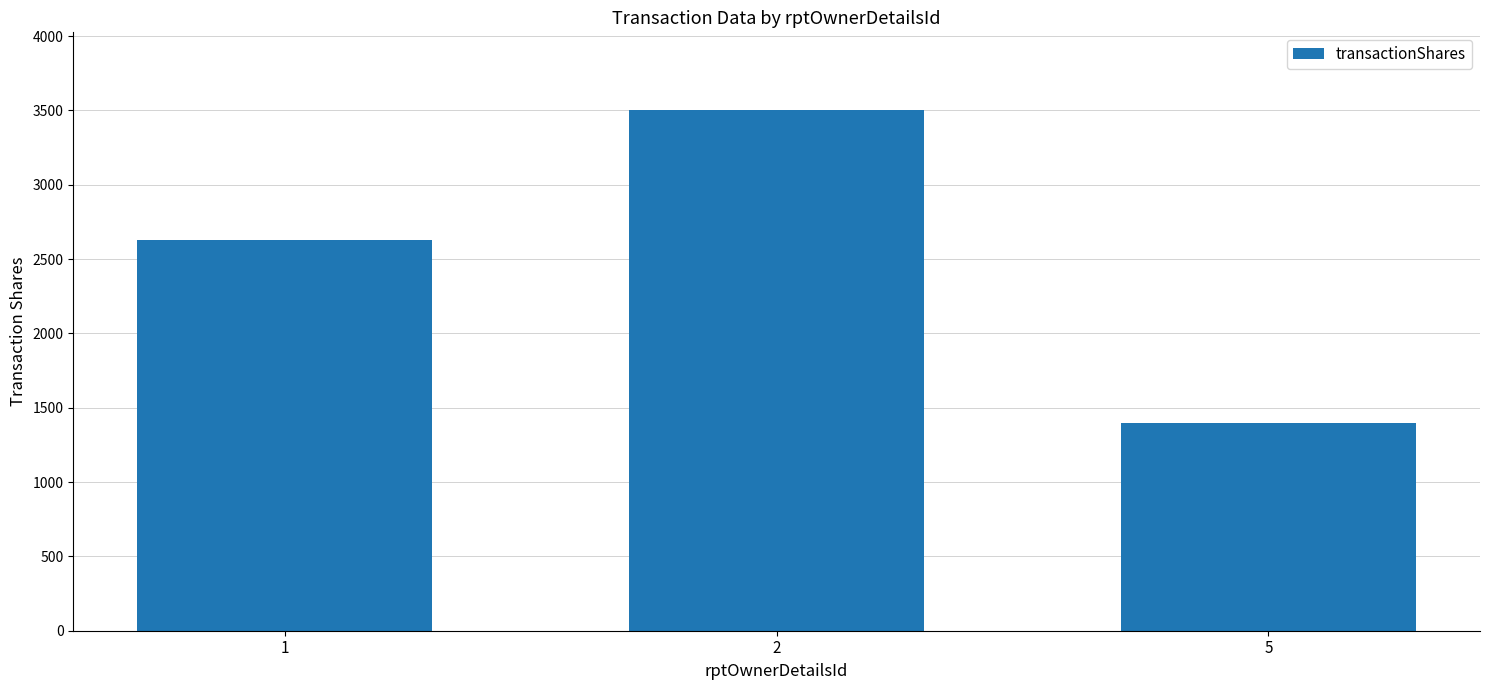

What is the ratio of the value at 1 to the value at 2?

0.8